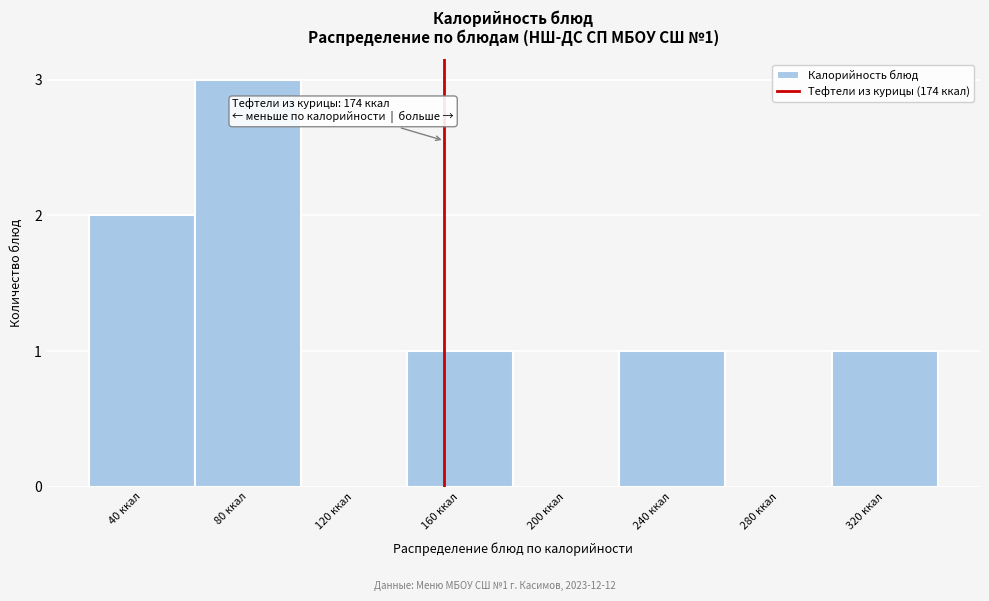

Reading right to left, extract all data points from this chart.

320 ккал=1	280 ккал=0	240 ккал=1	200 ккал=0	160 ккал=1	120 ккал=0	80 ккал=3	40 ккал=2